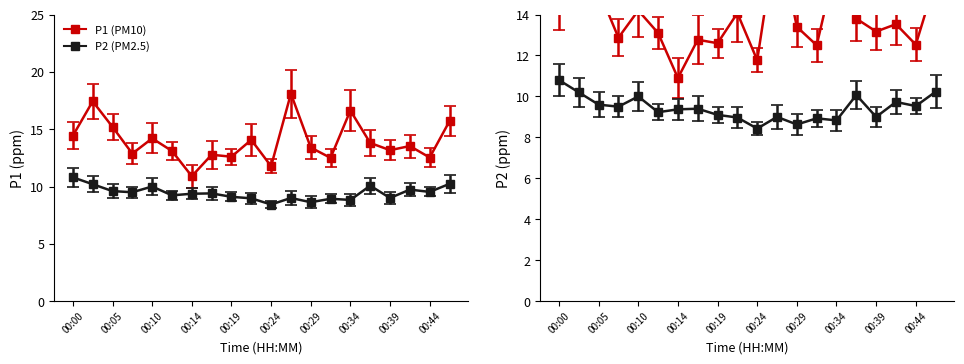

What is the spread (max minus min) of values at 00:41?

3.8